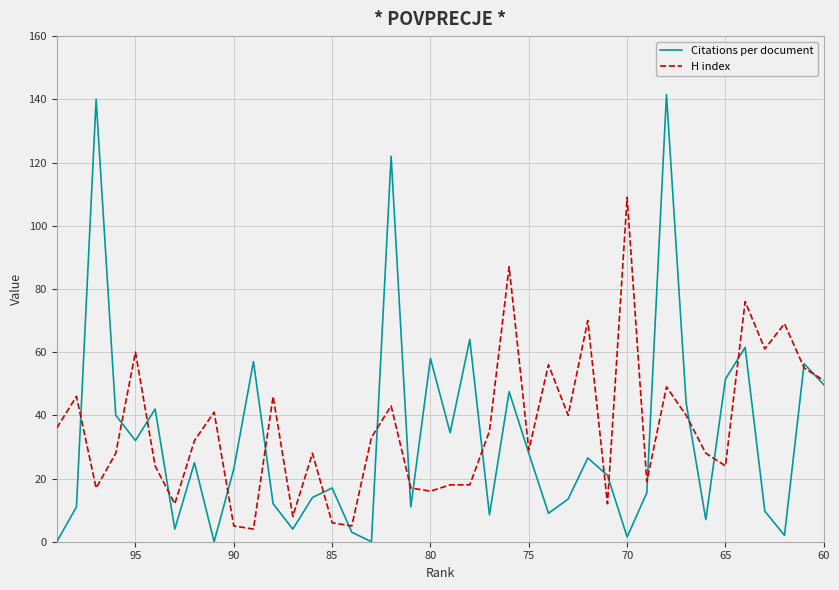

Which series has the widest spread of values?

Citations per document